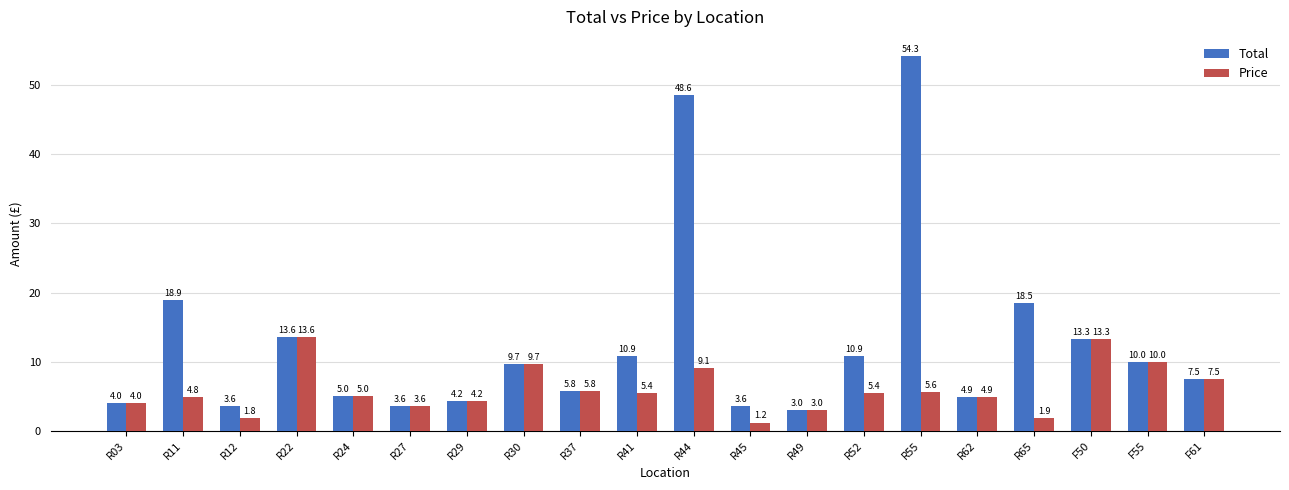

What are all the series names shown in the legend?

Total, Price